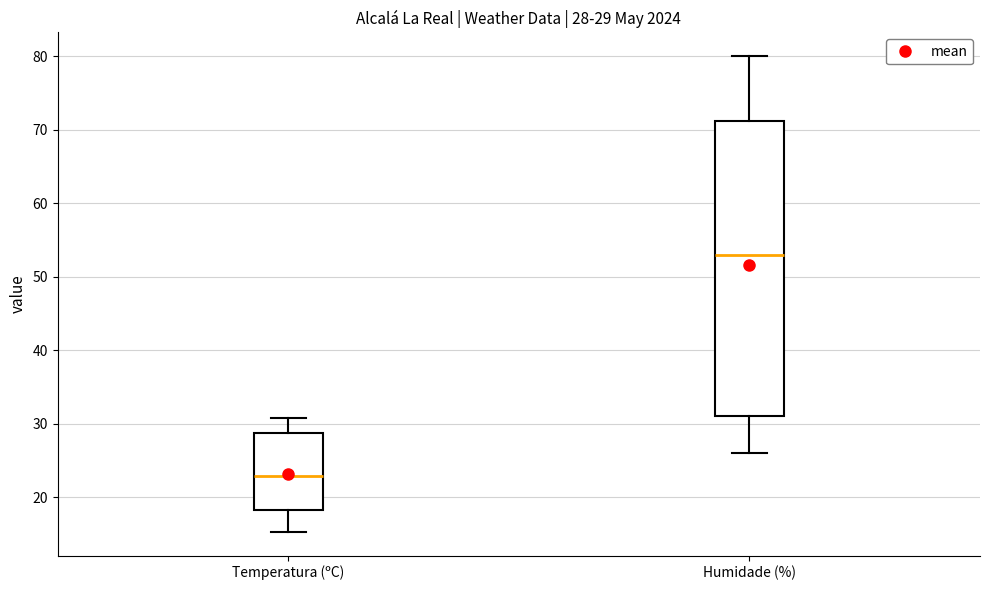

Which box's median line is the lowest?

Temperatura (ºC)